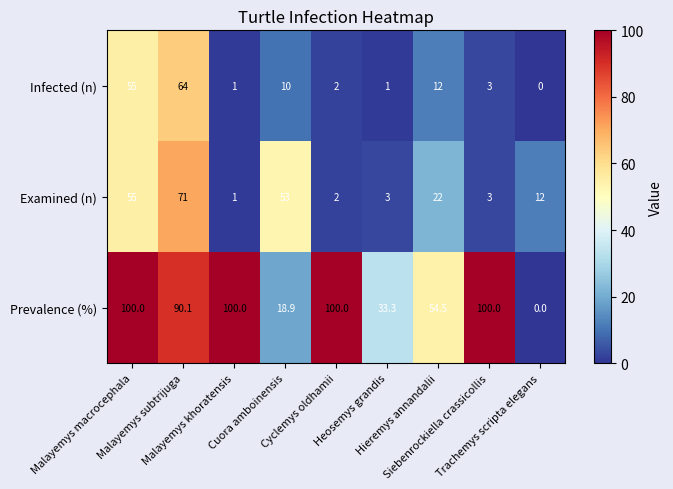

Count the number of categories in the chart.

9